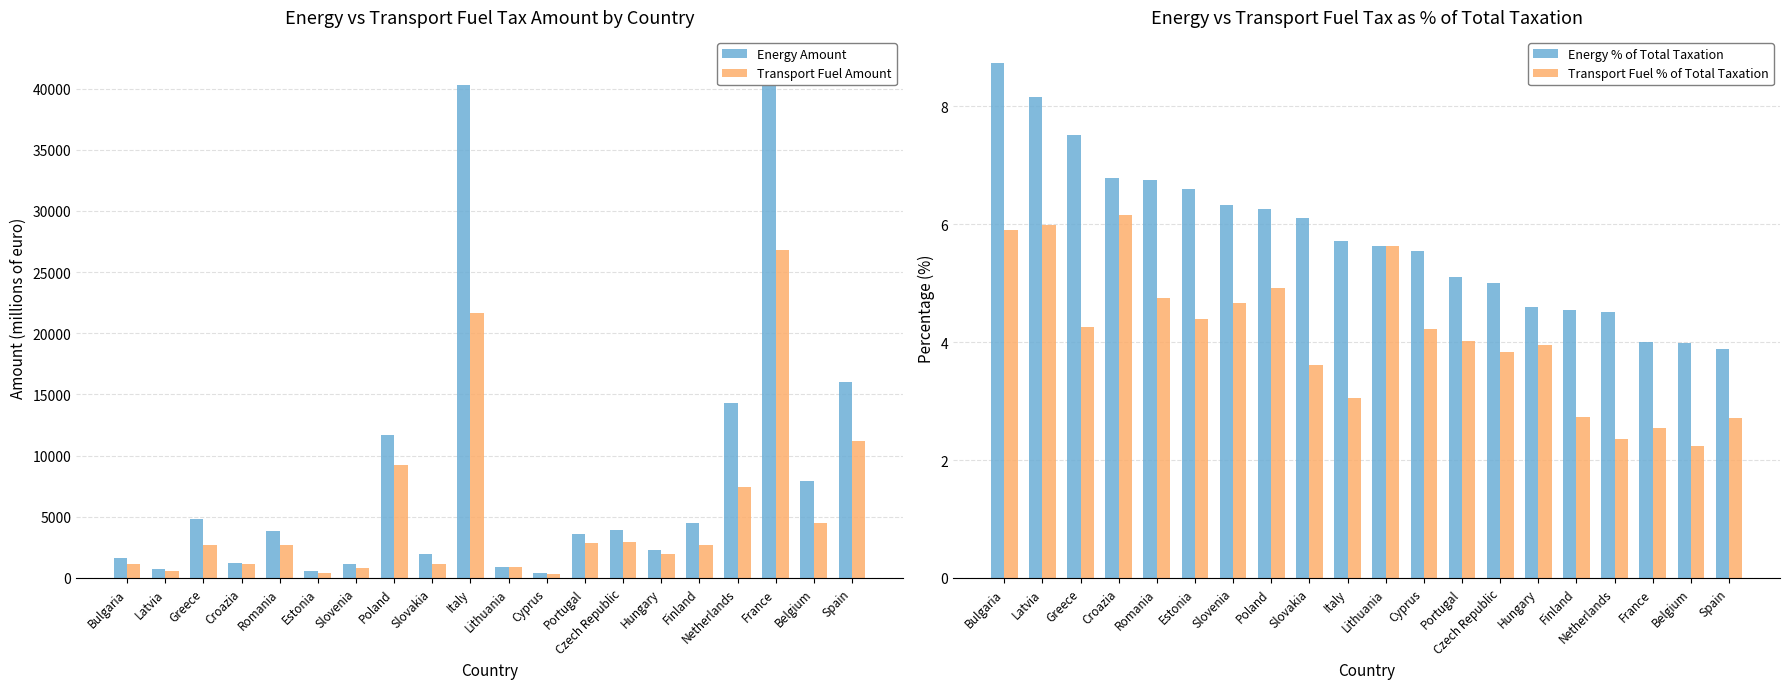

What is the sum of the Transport Fuel Amount values at Croazia and Bulgaria?

2255.0